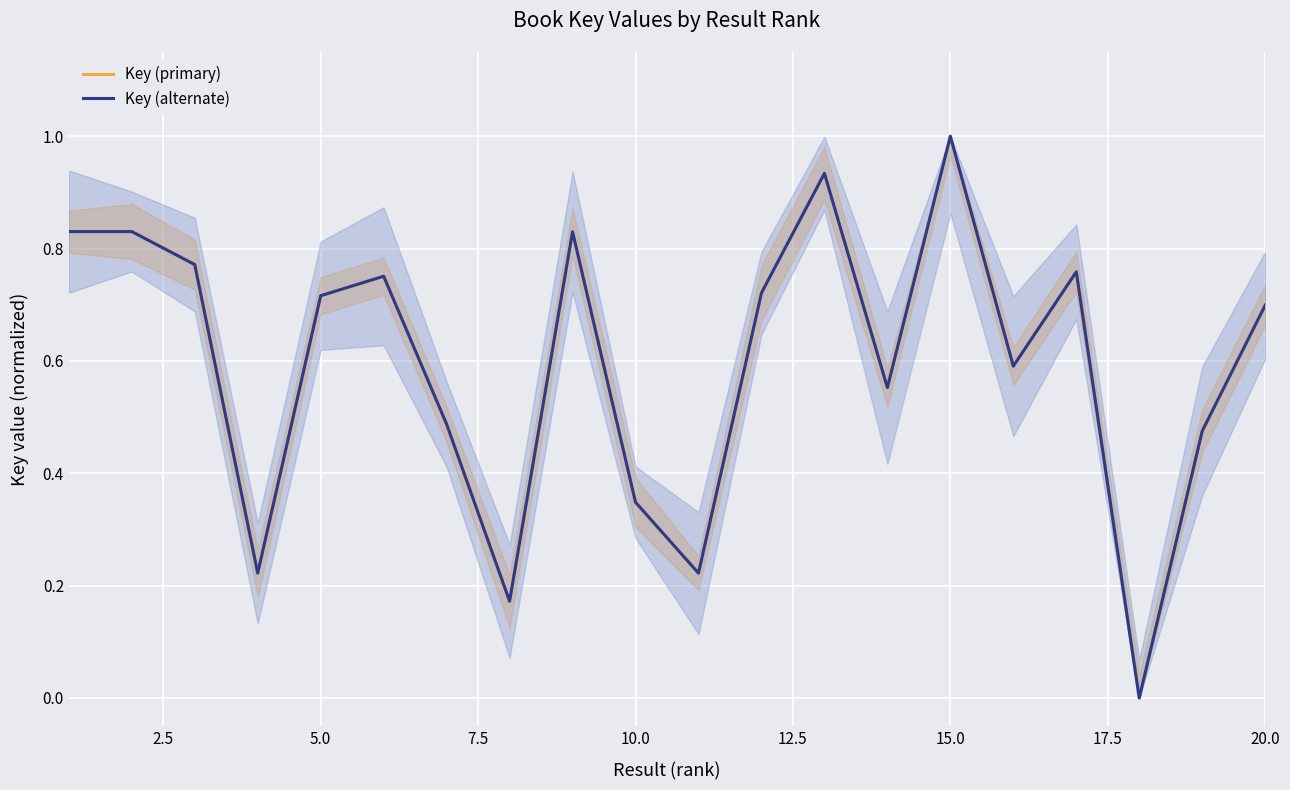

Is this an area chart (filled region under the line)?

No